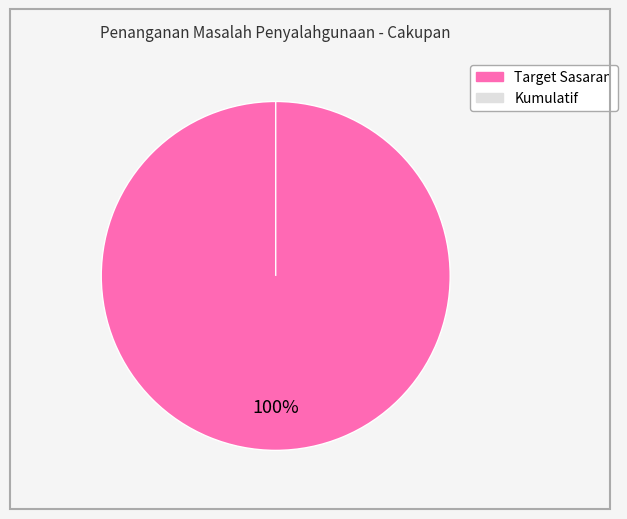

To the nearest percent, what percentage of the pie is Persentase sekolah mendapatkan sosialisasi (Target)?

100%